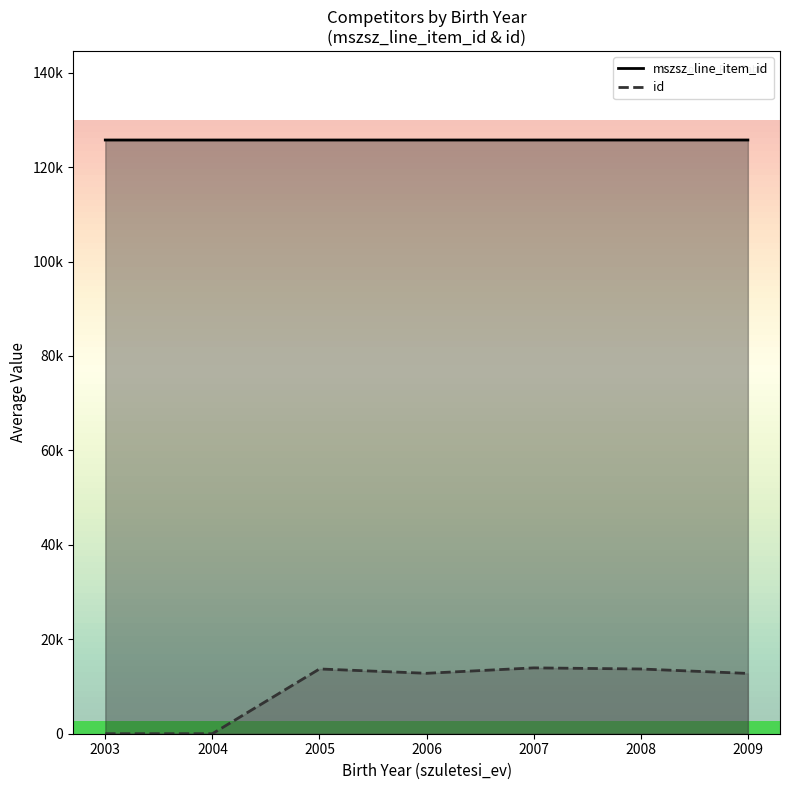

Which series has the largest total across all categories?

mszsz_line_item_id